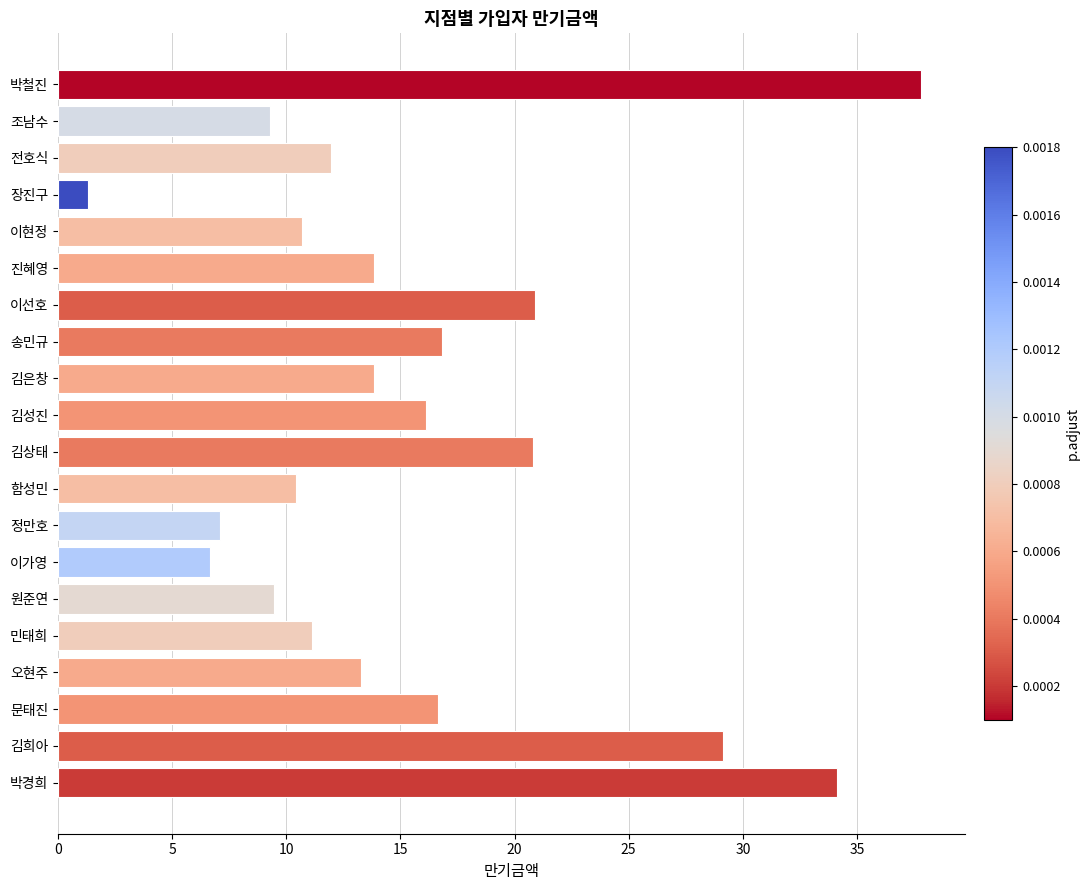

True or false: the data shows 47.9 at 김희아.

False